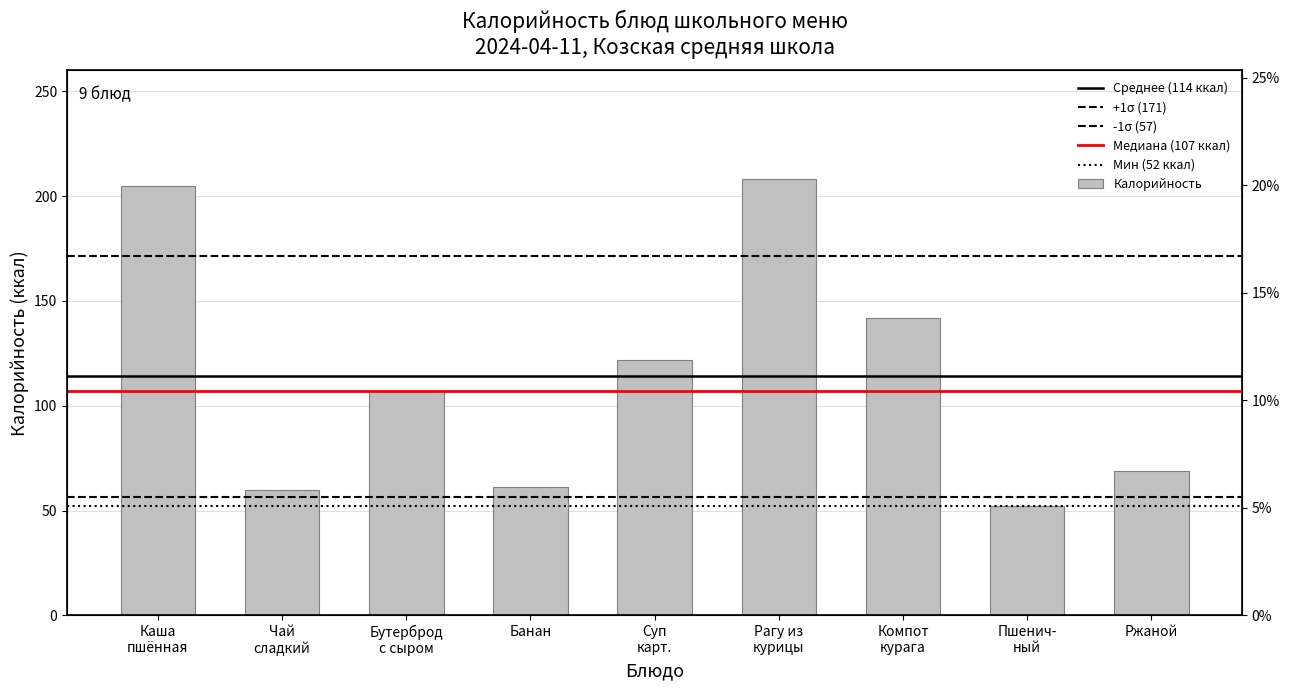

The chart shows a value of 213 at Компот курага. True or false?

False